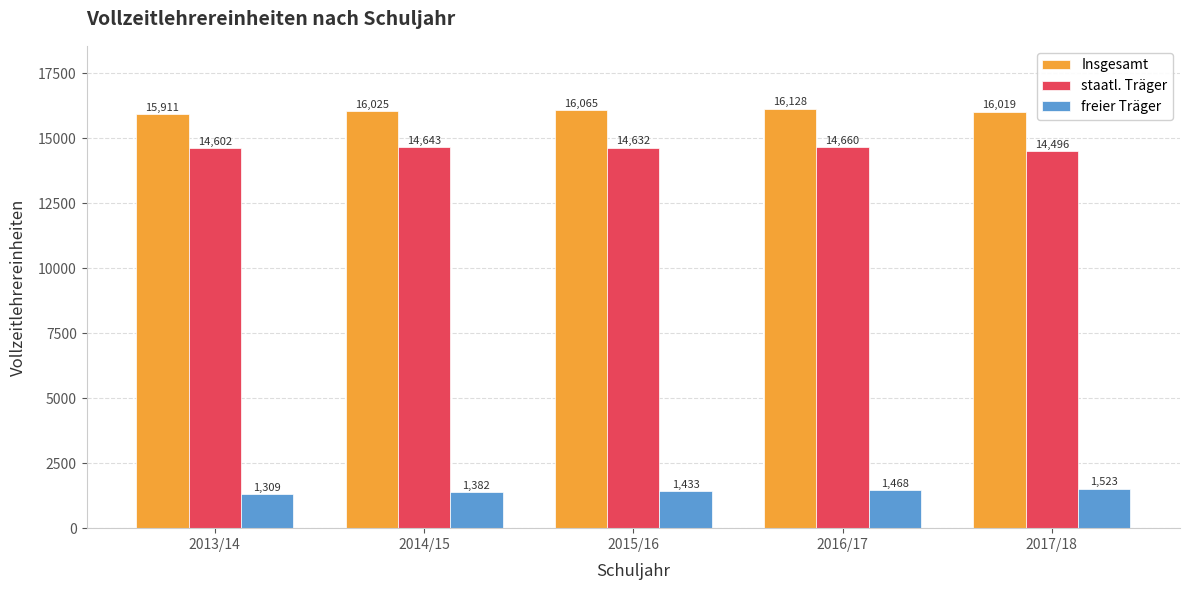

What is the value of the Insgesamt bar at the 3rd from the left?

16065